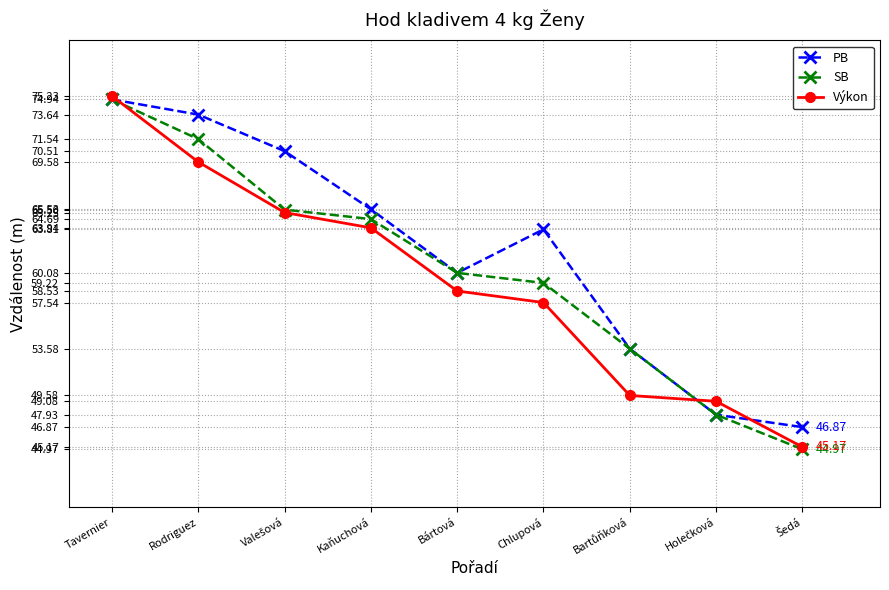

Which series has the largest range (max minus min)?

Výkon